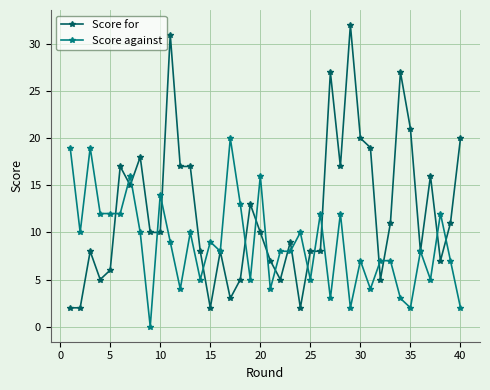

What is the value of the Score against point at the 34th from the left?

3